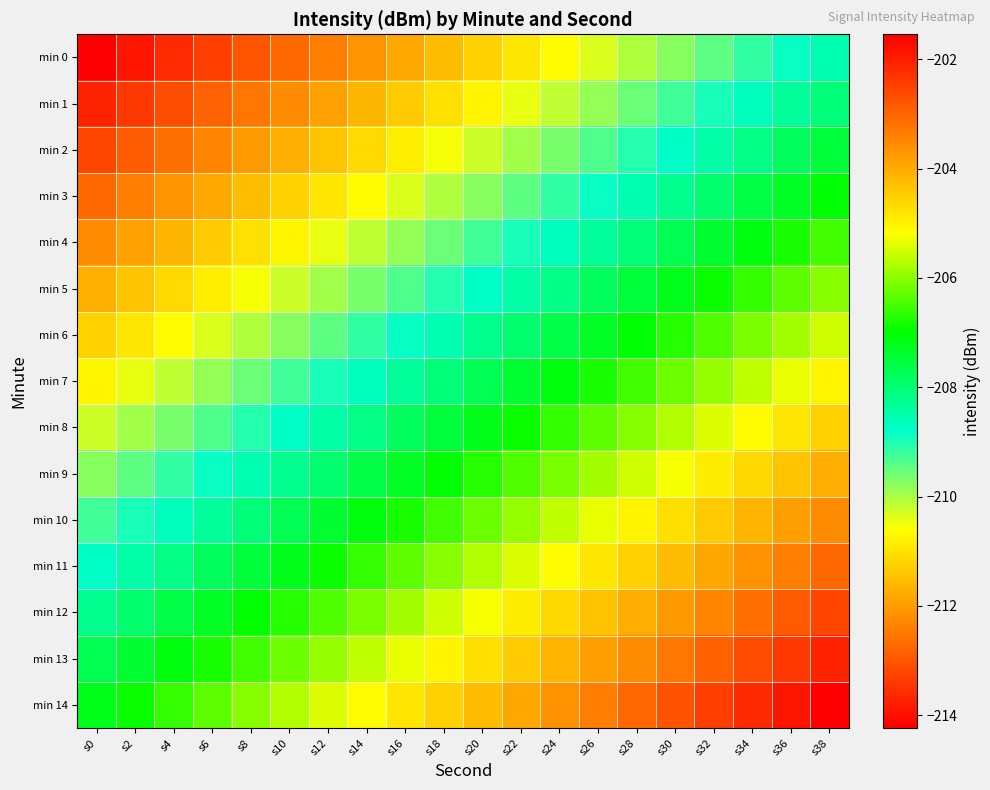

What is the smallest value displayed?

-214.2